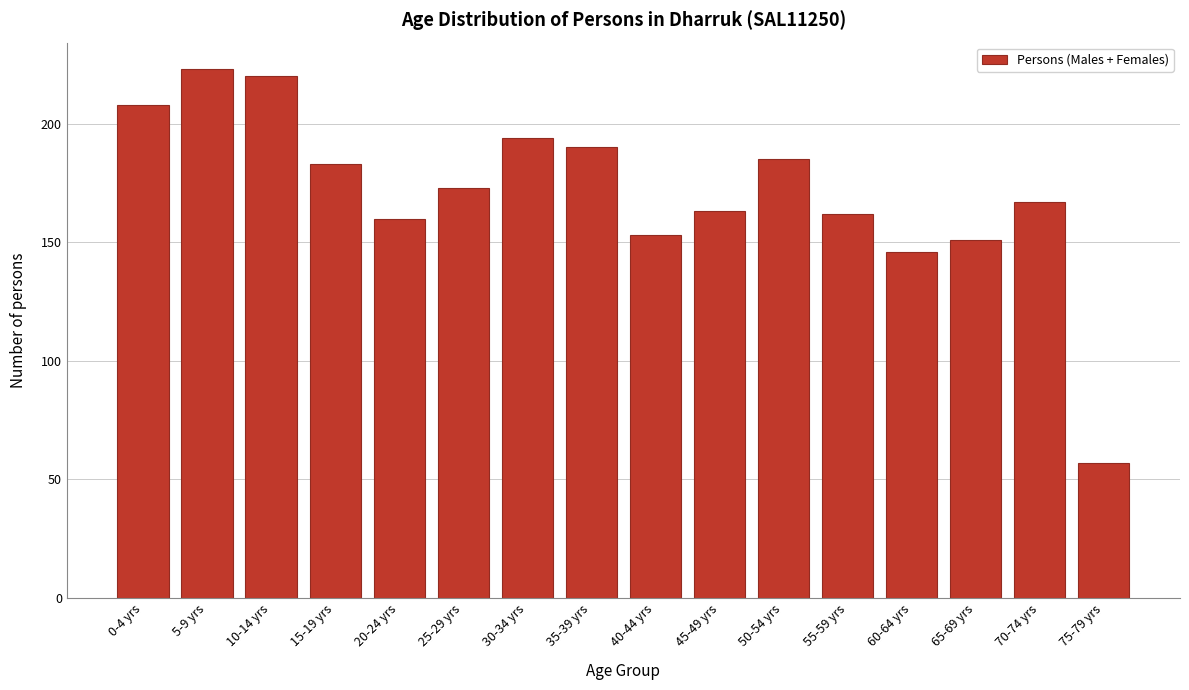

Reading left to right, extract all data points from this chart.

208	223	220	183	160	173	194	190	153	163	185	162	146	151	167	57